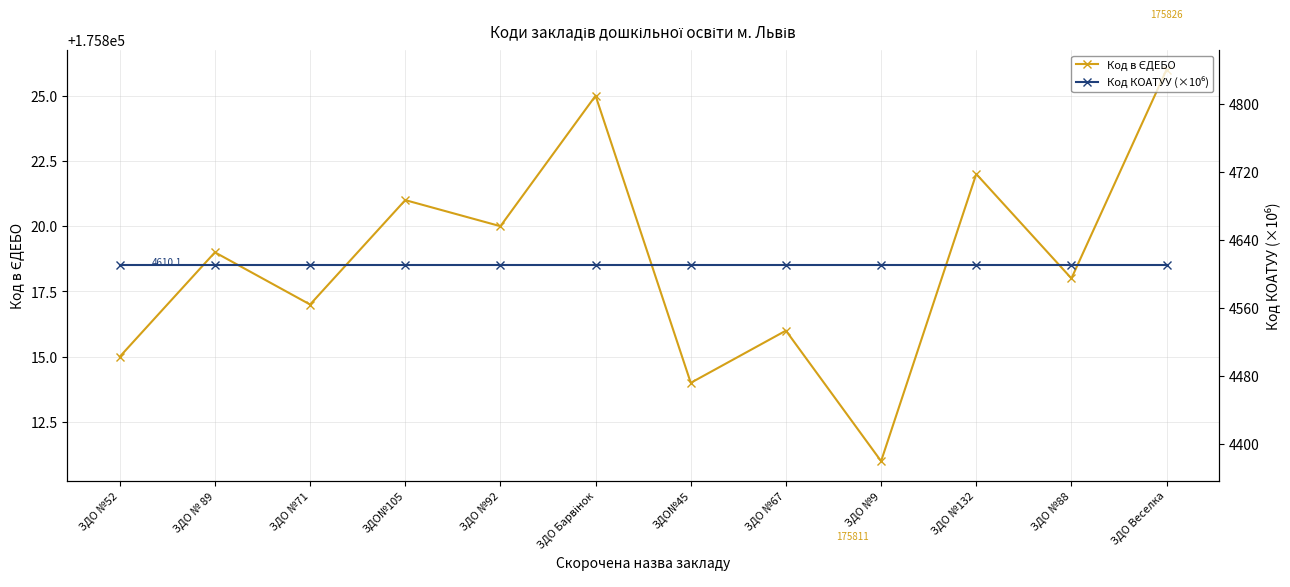

Which series has the largest range (max minus min)?

Код в ЄДЕБО